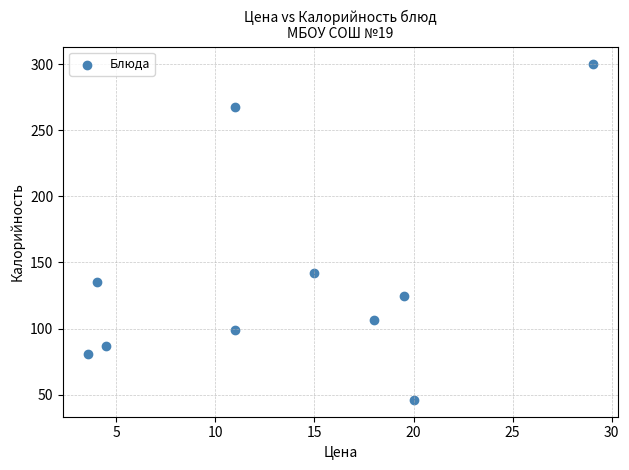

What Y value in the scatter plot is closest to 173?

141.8